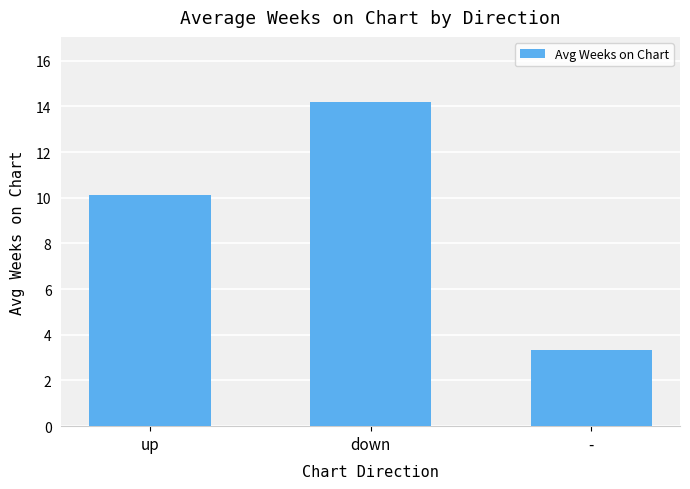

Which has a higher value, - or up?

up